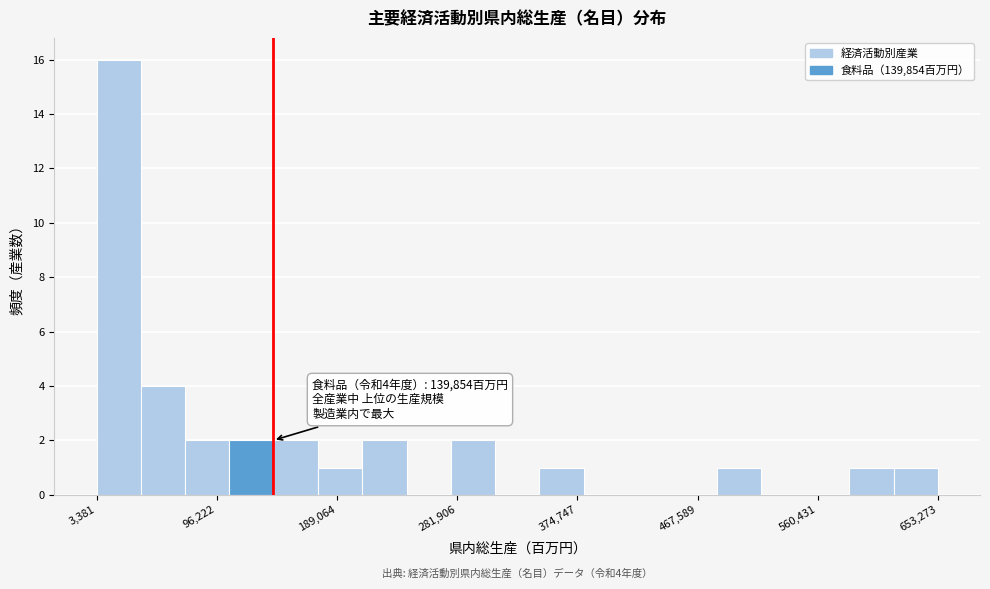

Read against the x-axis, roughly where is the centre of the tallest bar?

20000